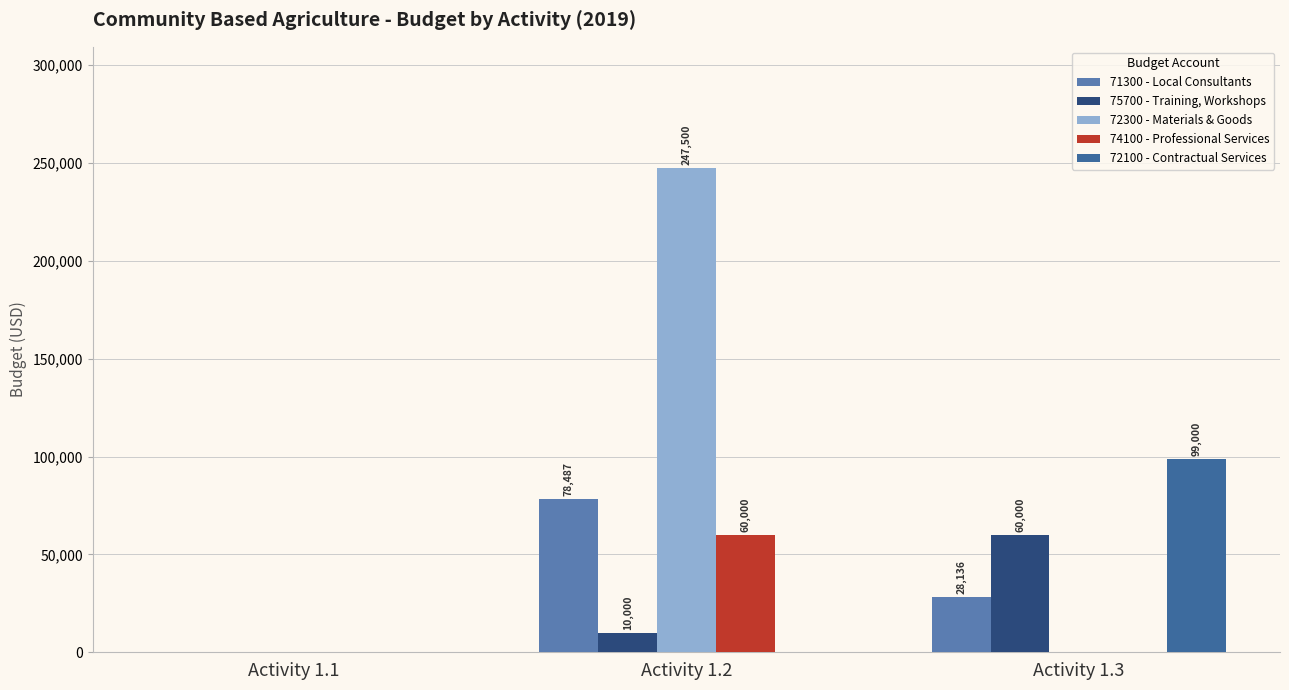

True or false: 72300 - Materials & Goods has a value of 105762.1 at Activity 1.1.

False